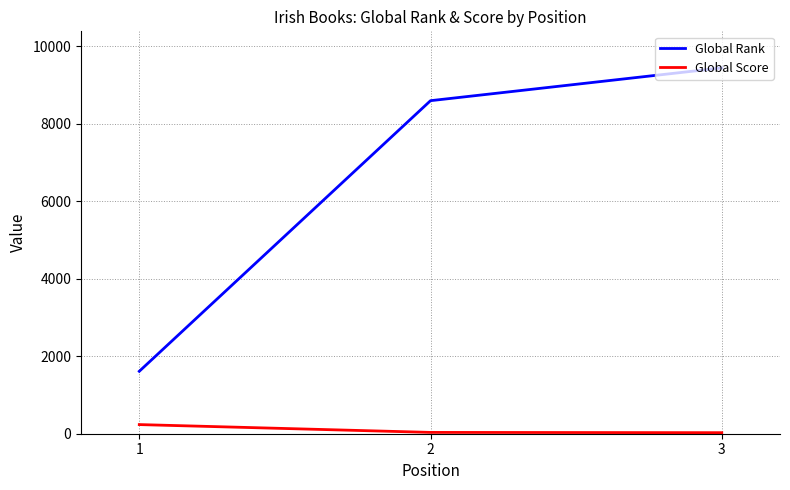

Rank the categories by Global Rank value from lowest to highest.

1, 2, 3